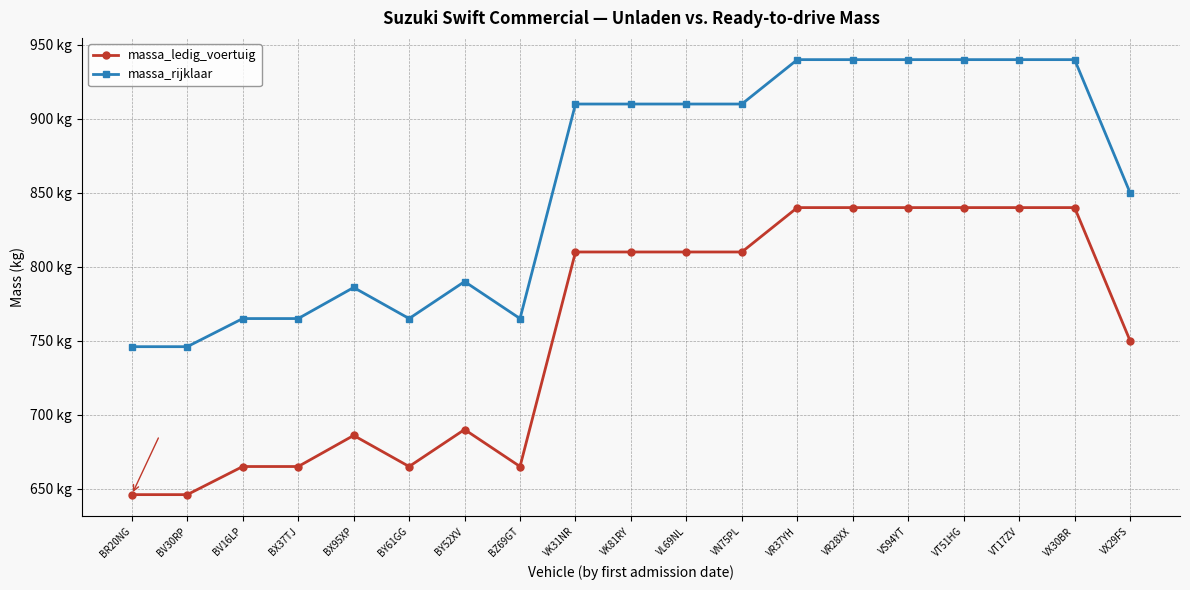

True or false: massa_ledig_voertuig and massa_rijklaar cross at least once.

False